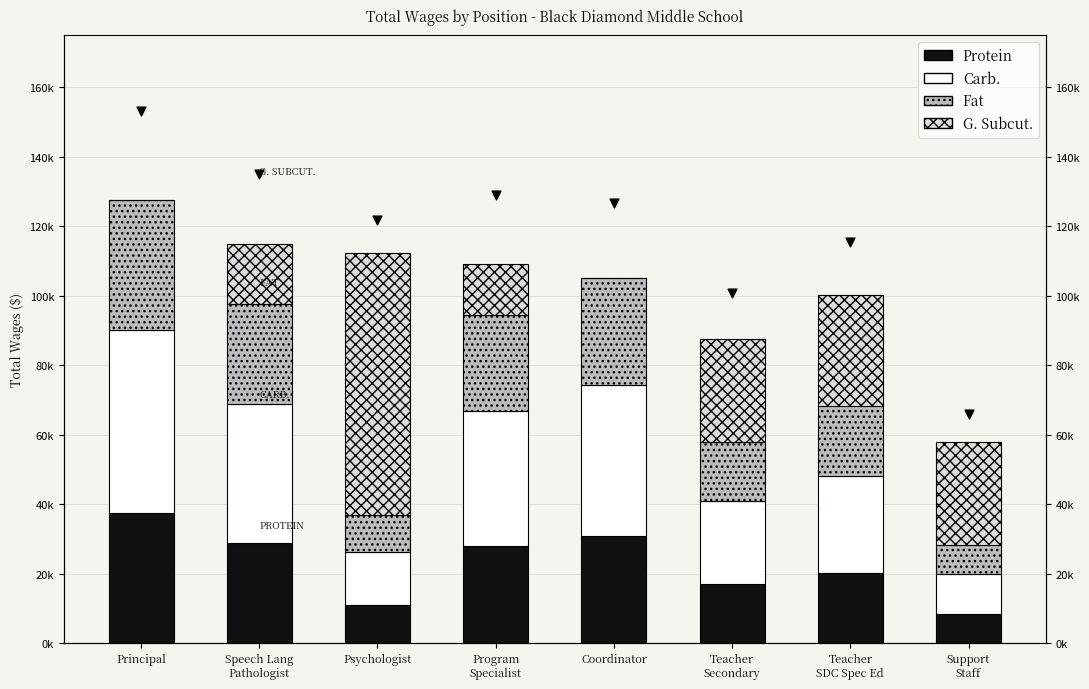

What is the total value across all series at Principal?

127640.2